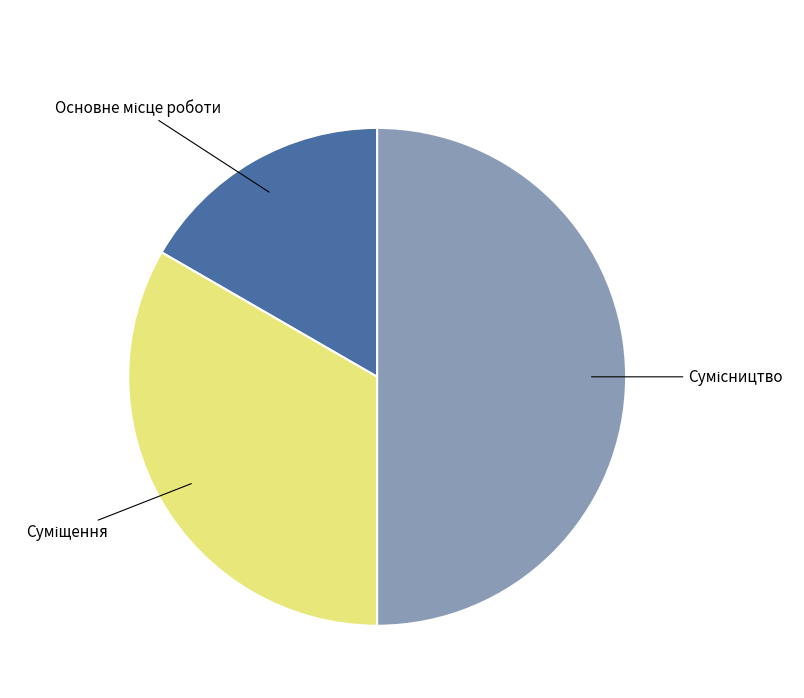

Count the number of slices in the pie.

3